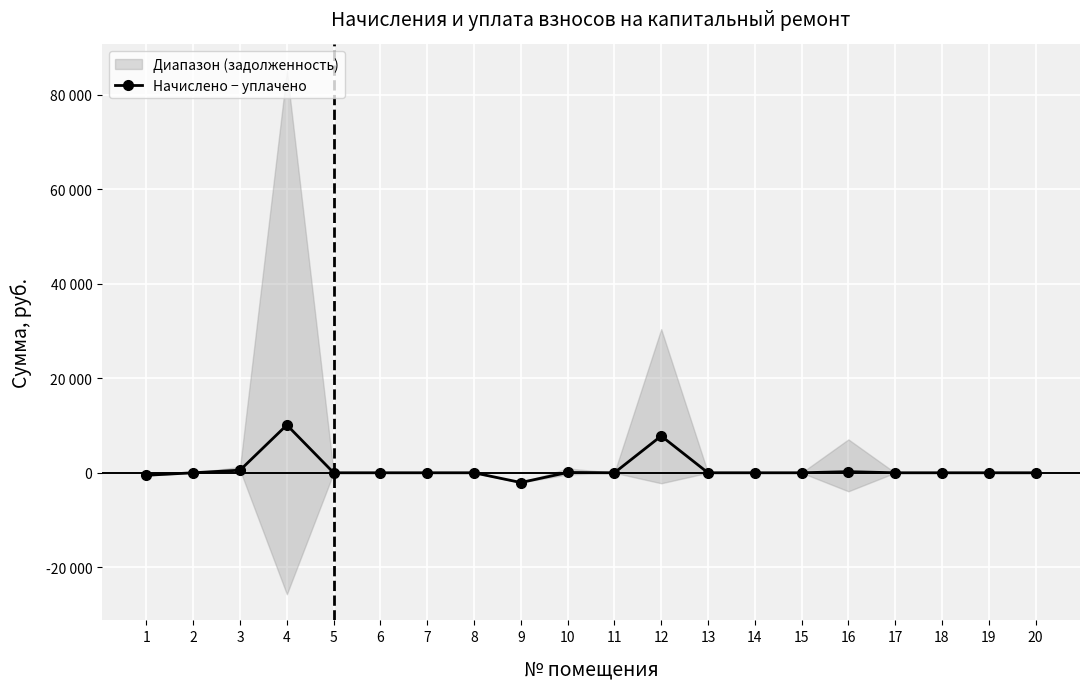

What is the difference between the maximum and second lowest values?

10638.4